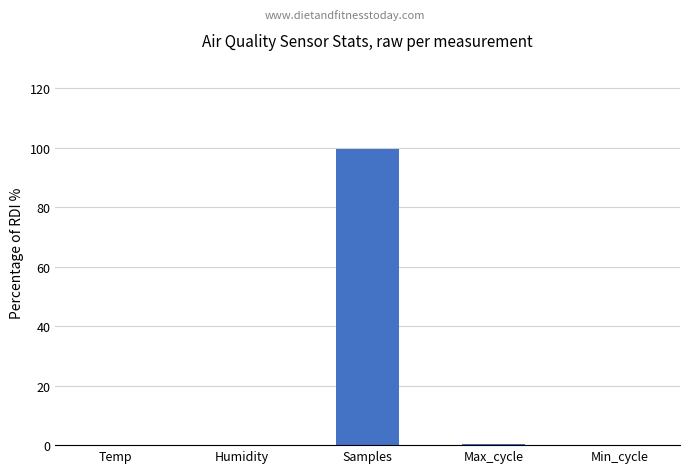

What is the greatest value displayed?

99.6